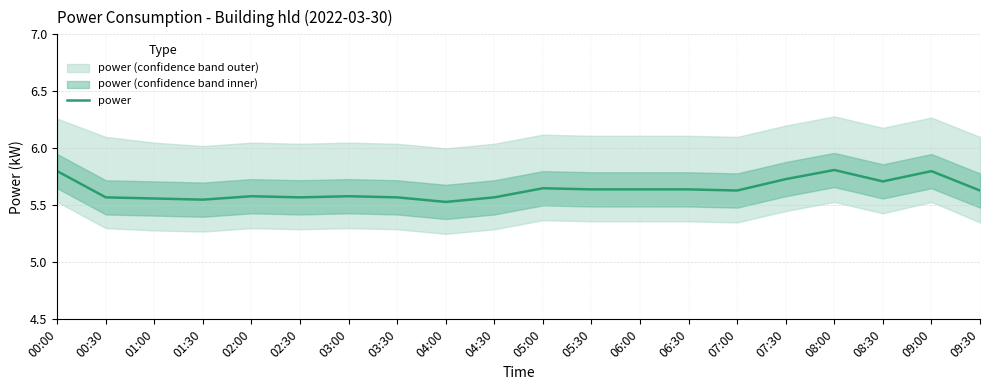

Where is the data nearest to the value 5?

04:00